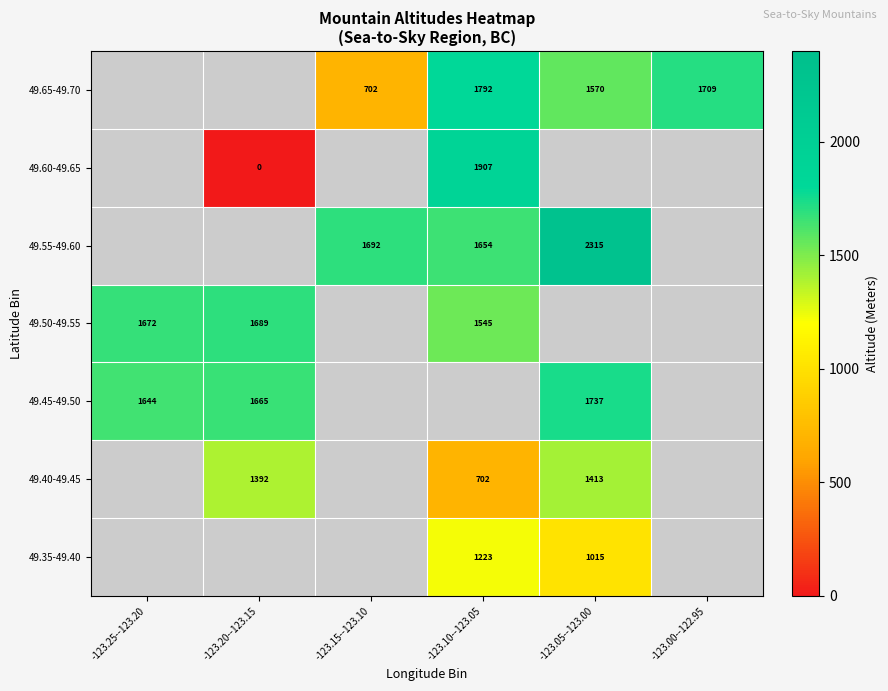

The value of 49.40-49.45 at -123.05--123.00 is 2537. True or false?

False